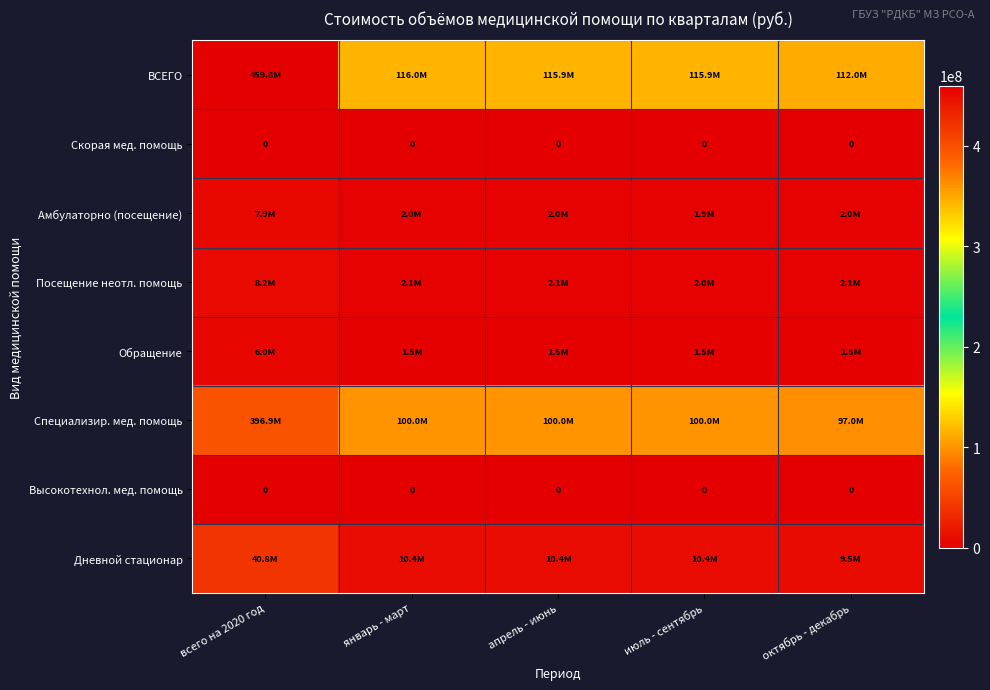

List the labels in order of Специализир. мед. помощь value, largest first.

всего на 2020 год, январь - март, апрель - июнь, июль - сентябрь, октябрь - декабрь